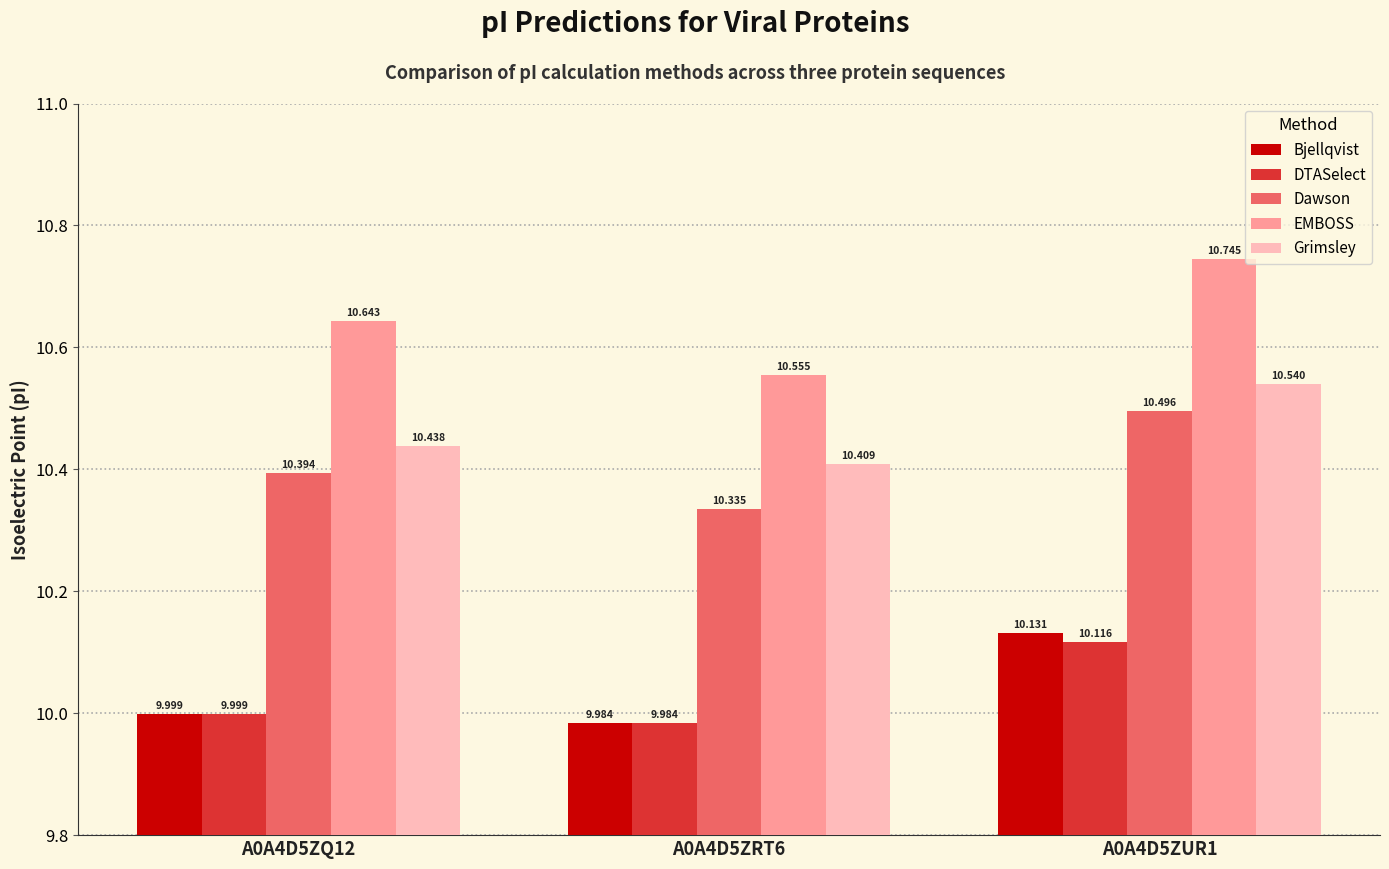

What position from the left is A0A4D5ZQ12?

1